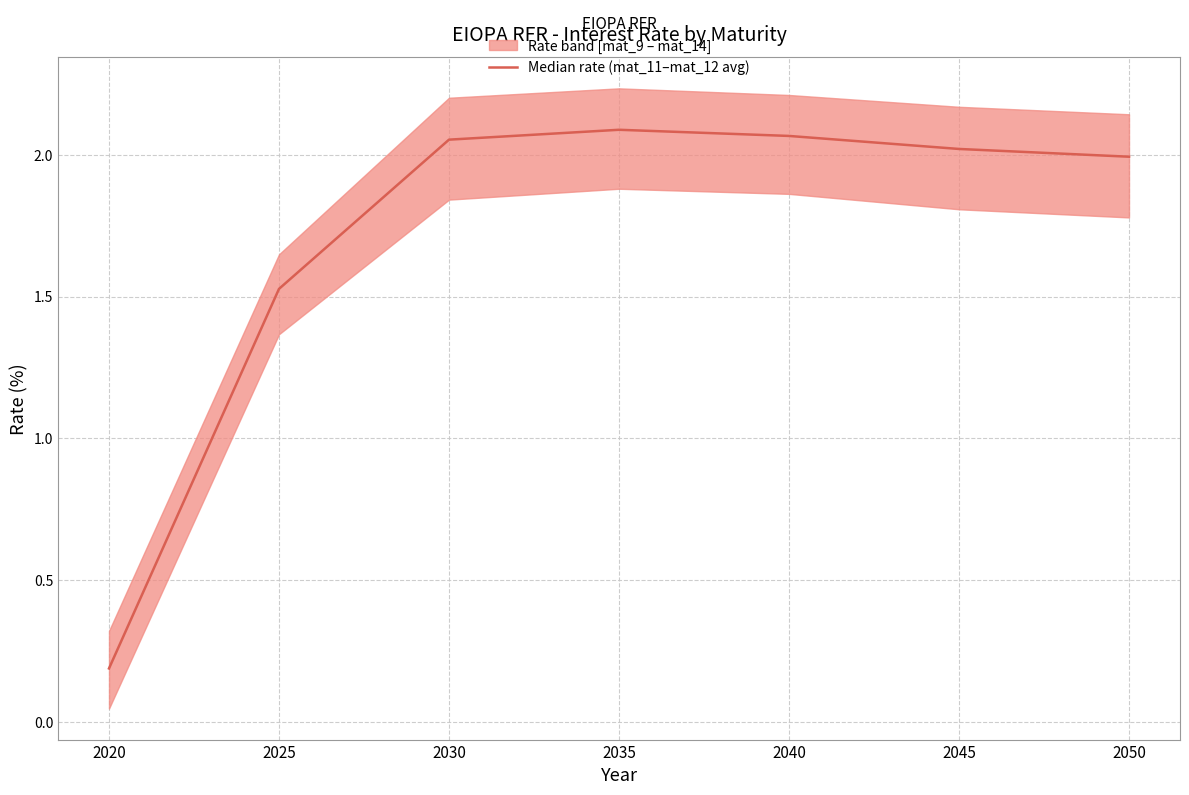

How many interior local peaks (higher than both neighbors) does the data have?

1